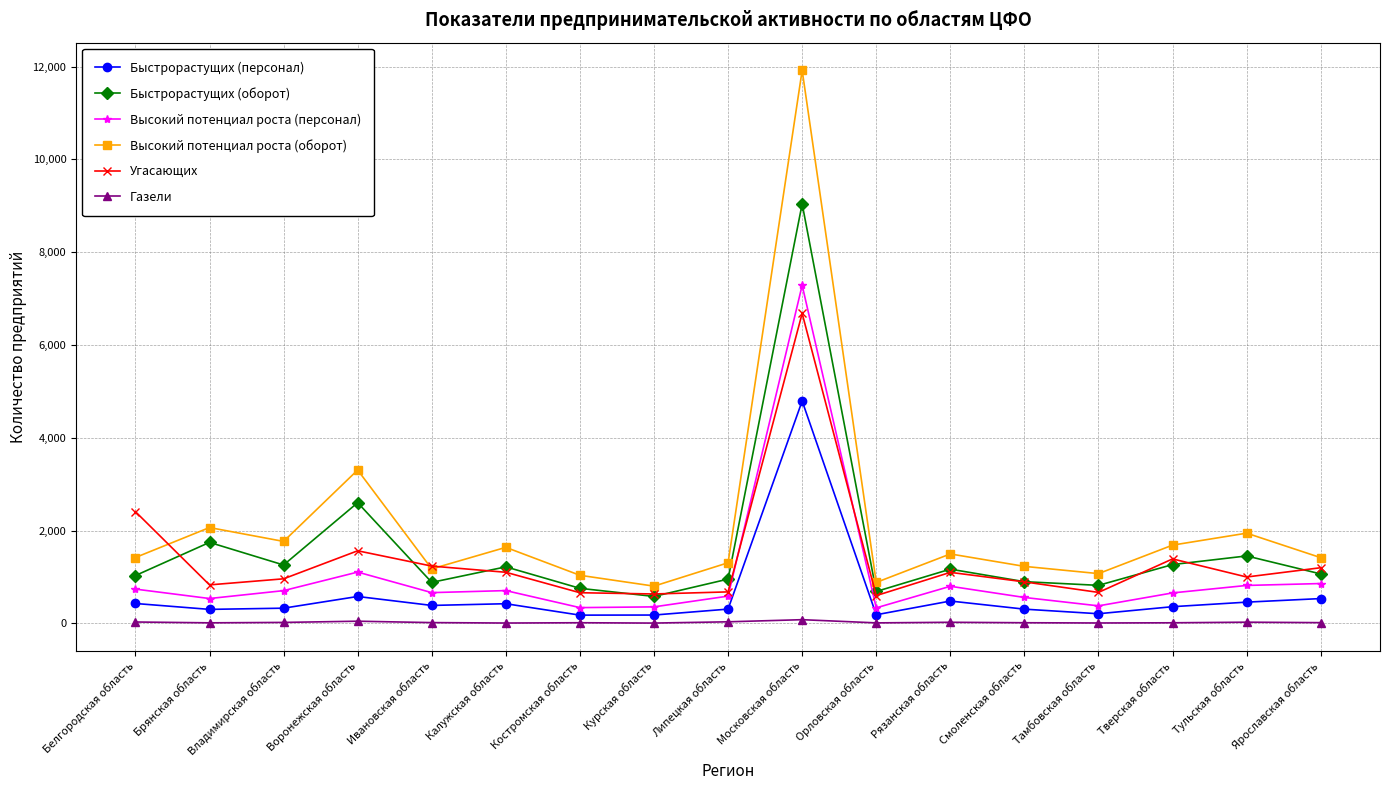

What position from the right is Рязанская область?

6